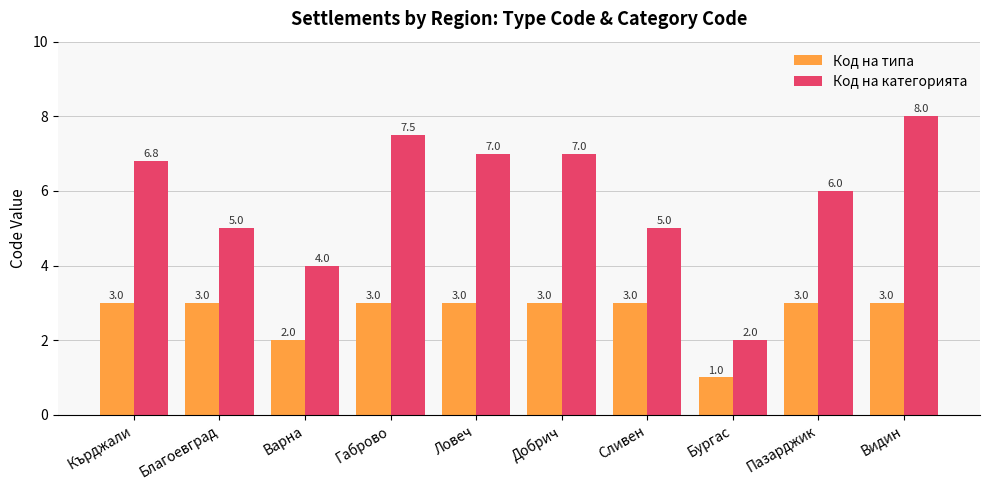

What is the total value across all series at Благоевград?

8.0